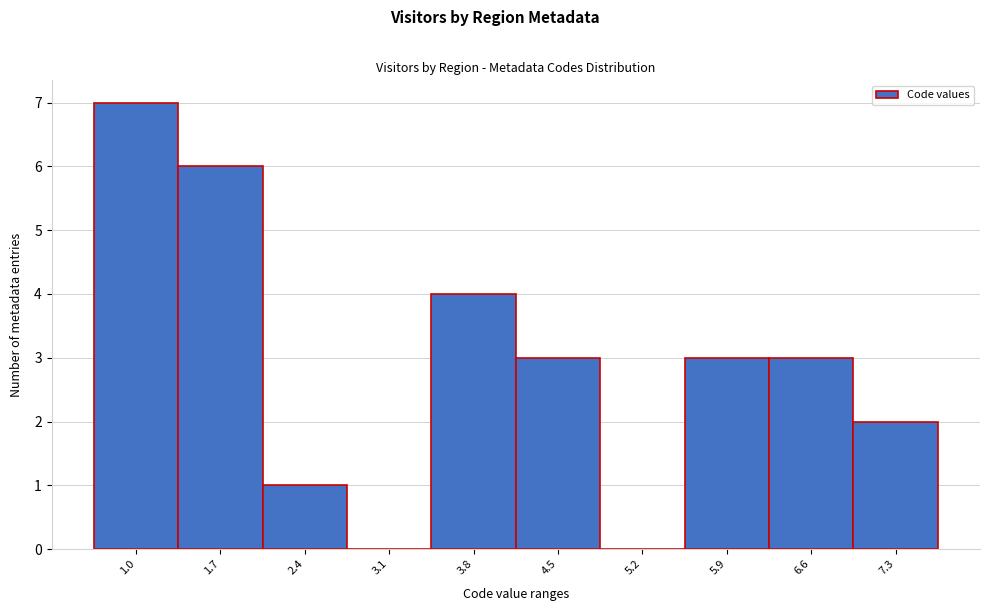

Reading left to right, transcribe all the data shown in this chart.

1.0=7	1.7=6	2.4=1	3.1=0	3.8=4	4.5=3	5.2=0	5.9=3	6.6=3	7.3=2